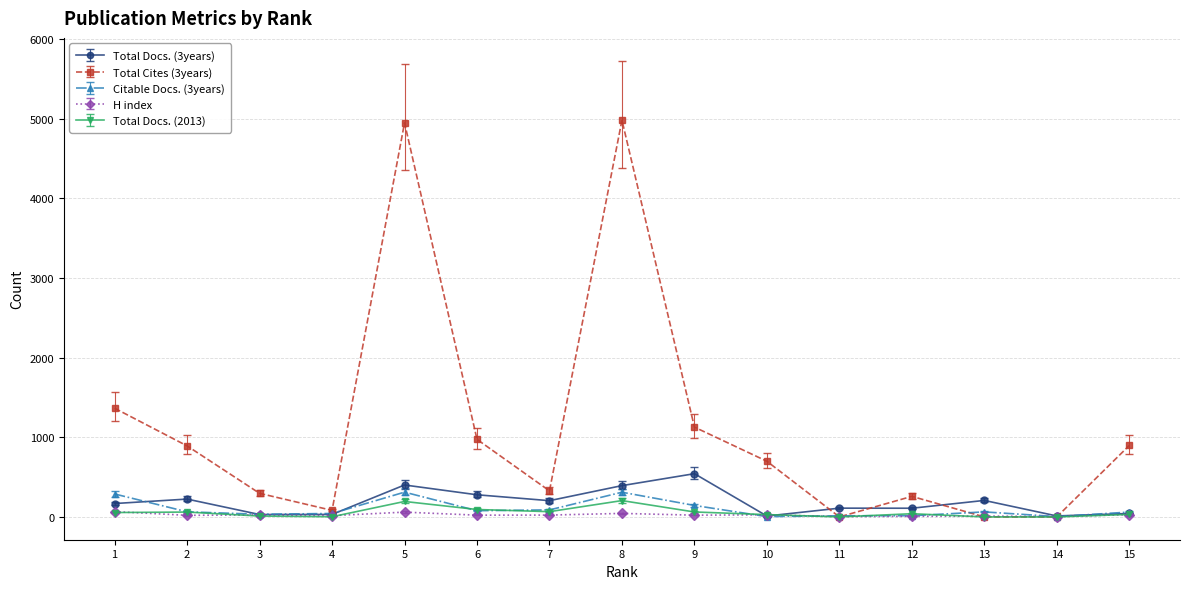

Which series has the largest total across all categories?

Total Cites (3years)